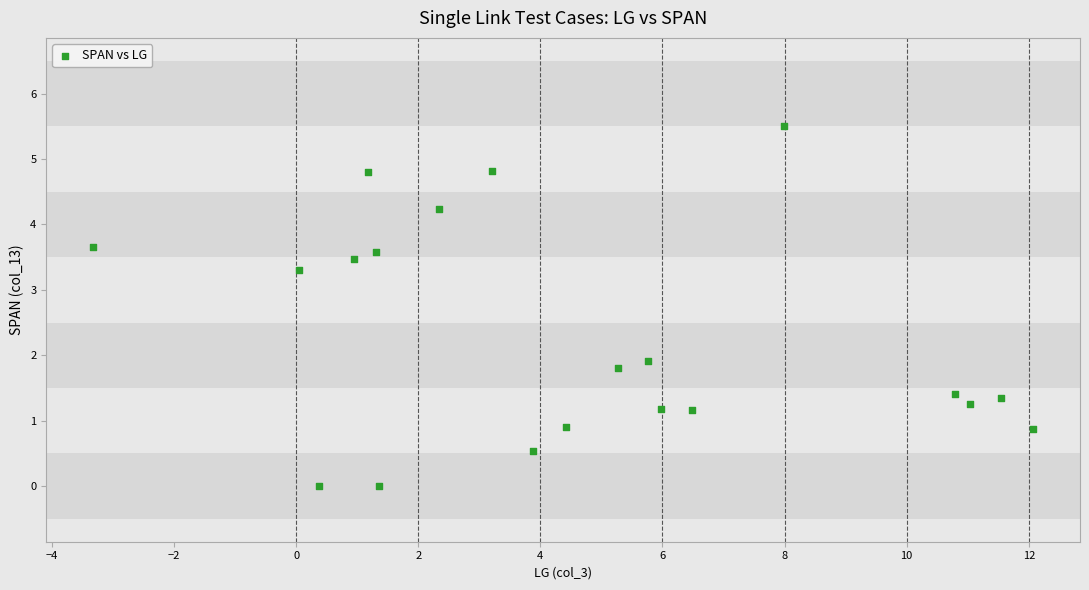

What is the range of Y values (max minus min)?

5.5